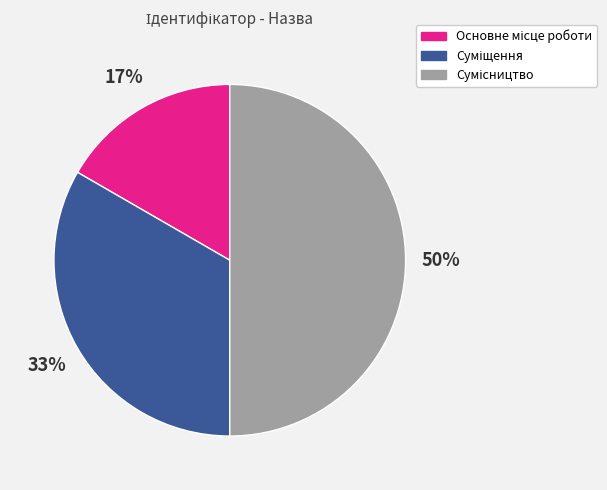

To the nearest percent, what is the average slice percentage?

33%